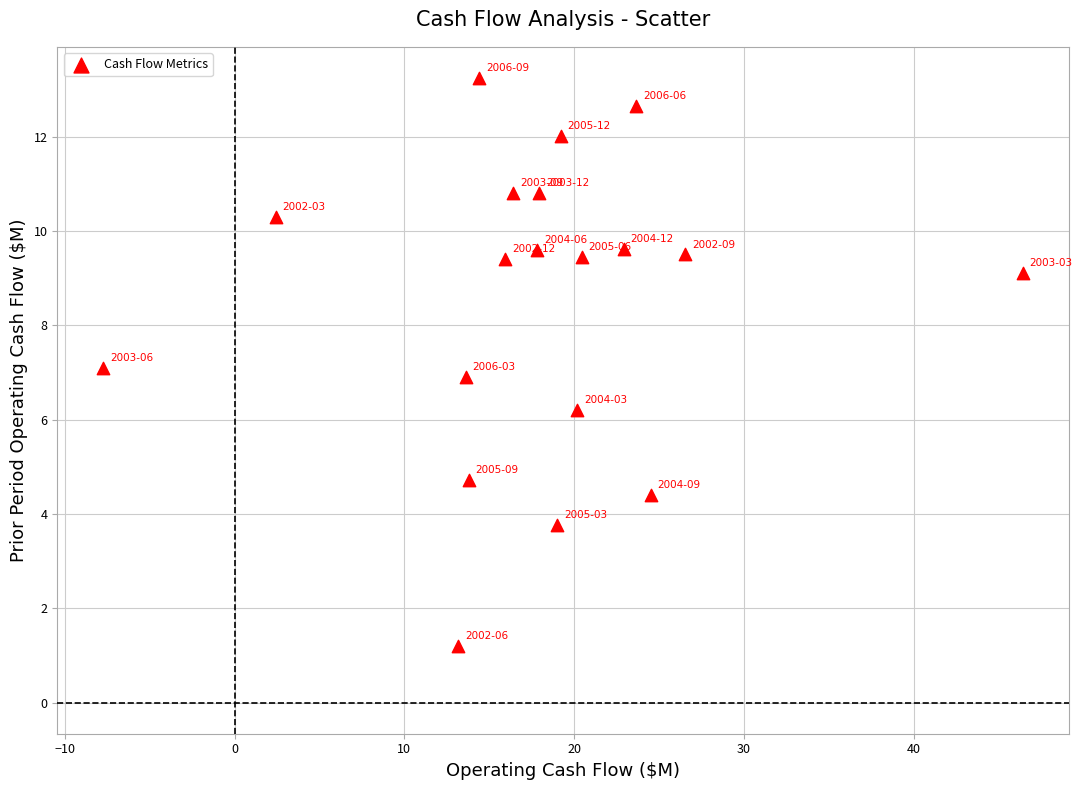

What is the range of Y values (max minus min)?

12.0